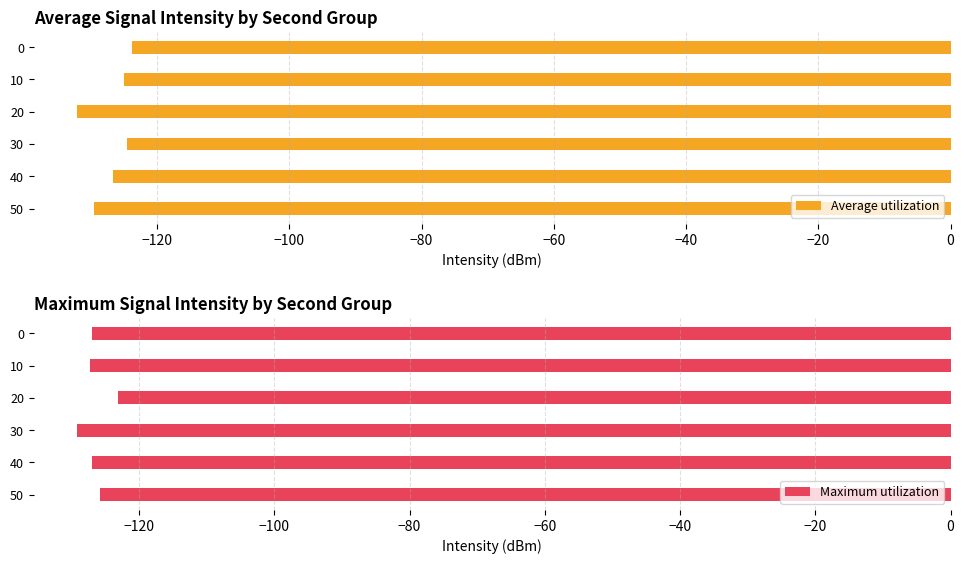

Which series has the widest spread of values?

Average utilization